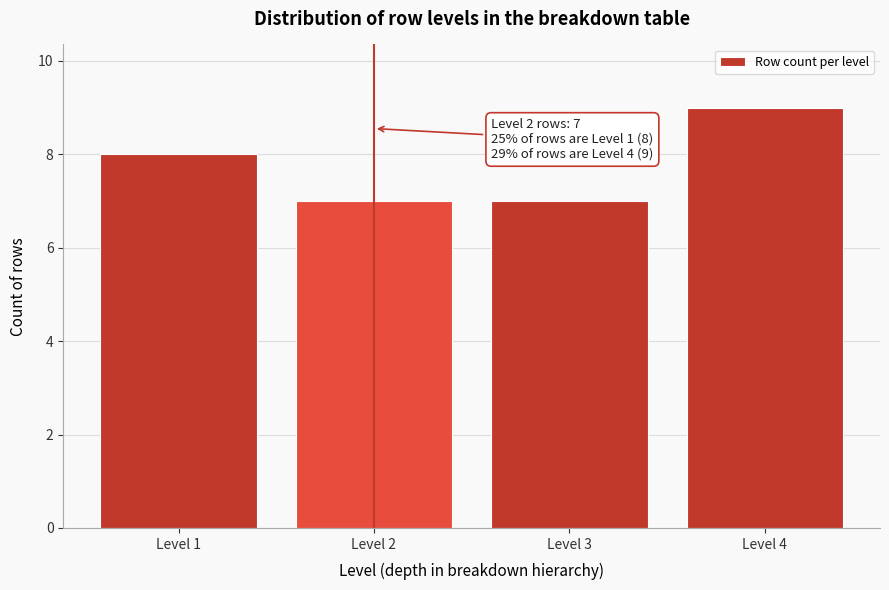

Over which range of the x-axis is the bar tallest?

3.5 to 4.5